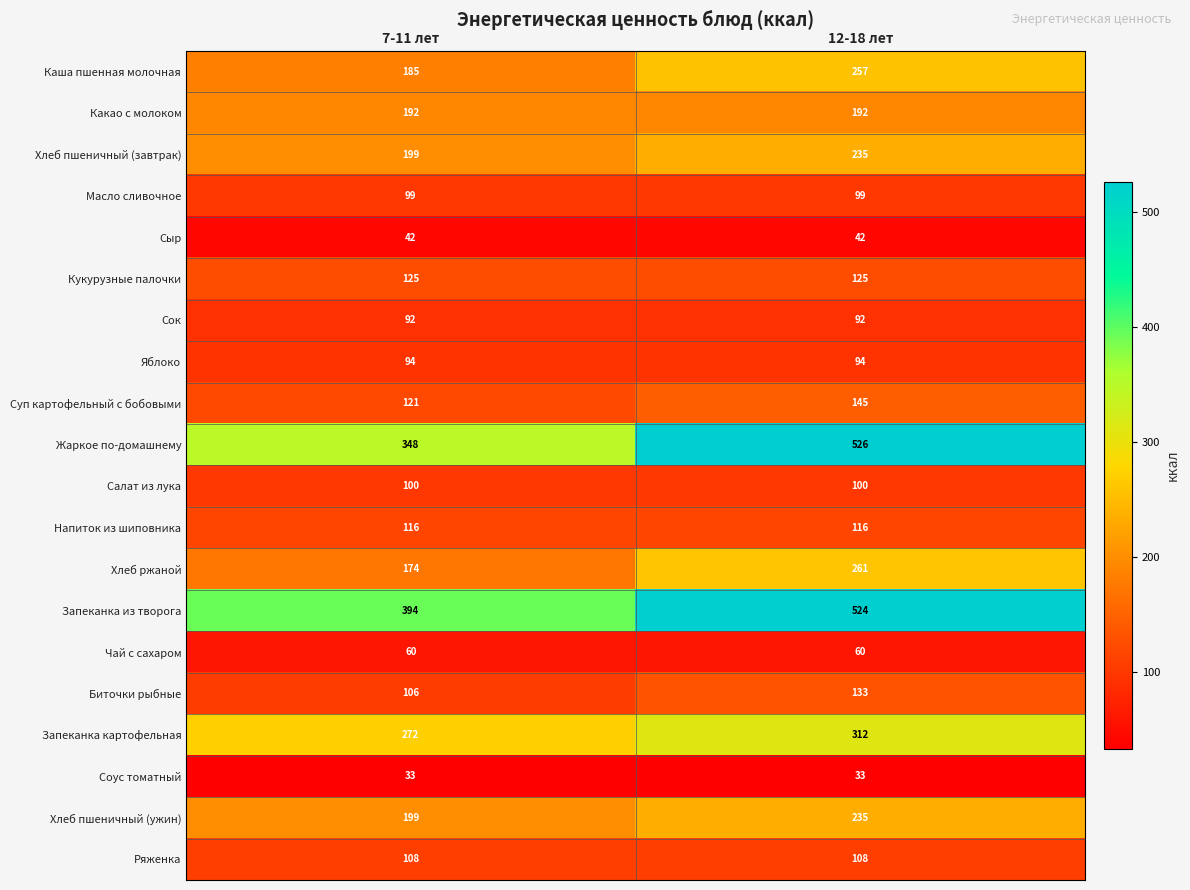

What is the maximum value shown in the chart?

526